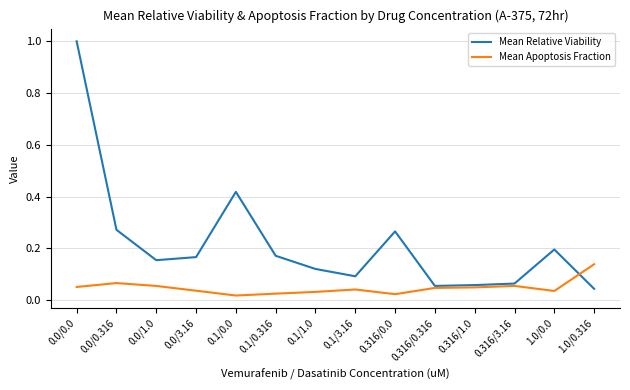

What are all the series names shown in the legend?

Mean Relative Viability, Mean Apoptosis Fraction